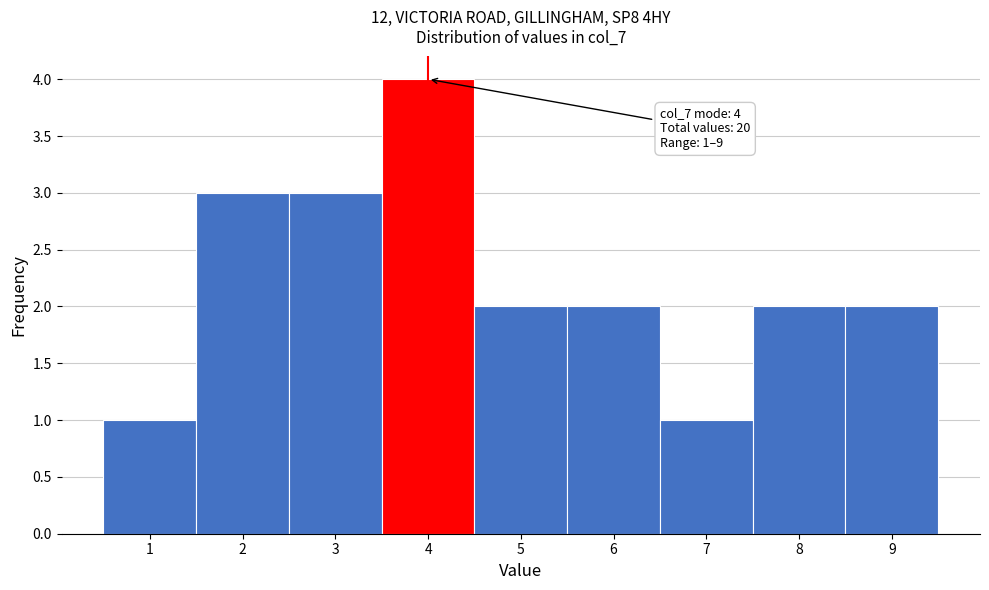

Which range on the x-axis has the tallest bar?

3.5 to 4.5